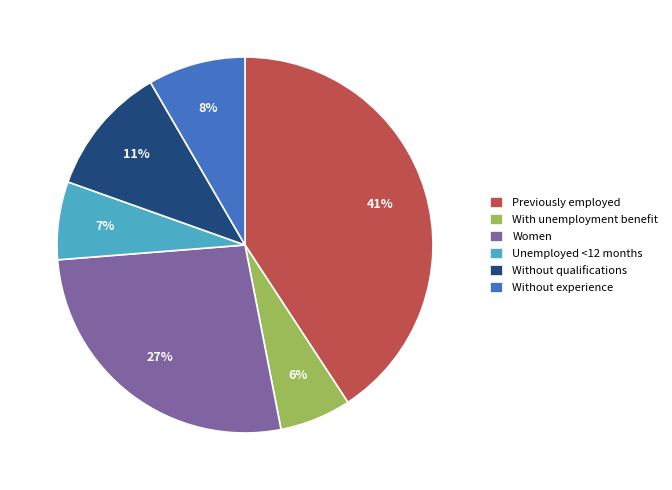

Count the number of slices in the pie.

6